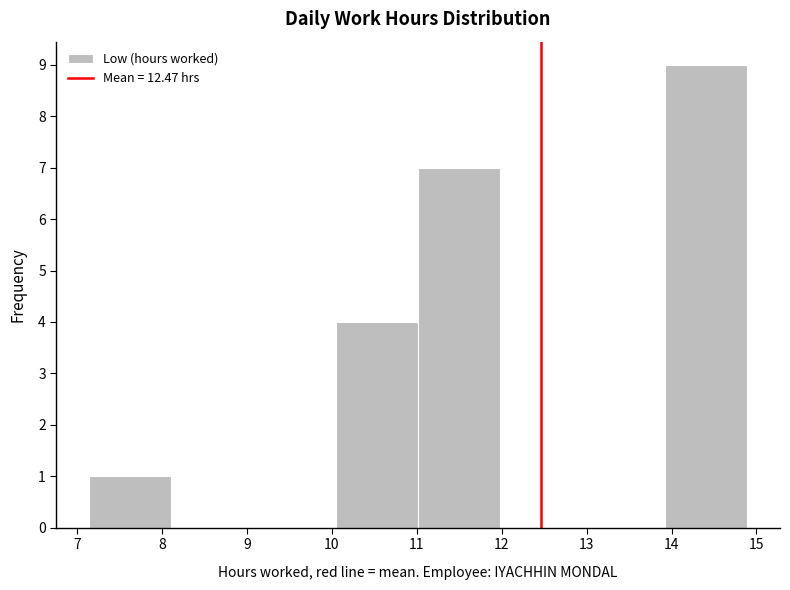

Reading left to right, list every bar in this chart as the range it spans on the x-axis followed by its height. Neither the bar edges nor the heights are printed on the chart, so give them approximately, as read against the axes.

7.1 to 8.1: 1
8.1 to 9.1: 0
9.1 to 10.0: 0
10.0 to 11.0: 4
11.0 to 12.0: 7
12.0 to 13.0: 0
13.0 to 13.9: 0
13.9 to 14.9: 9